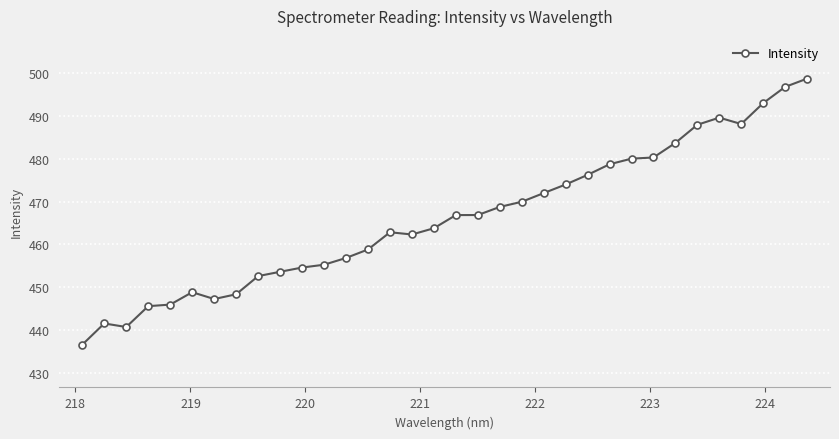

How many categories are shown in the chart?

34